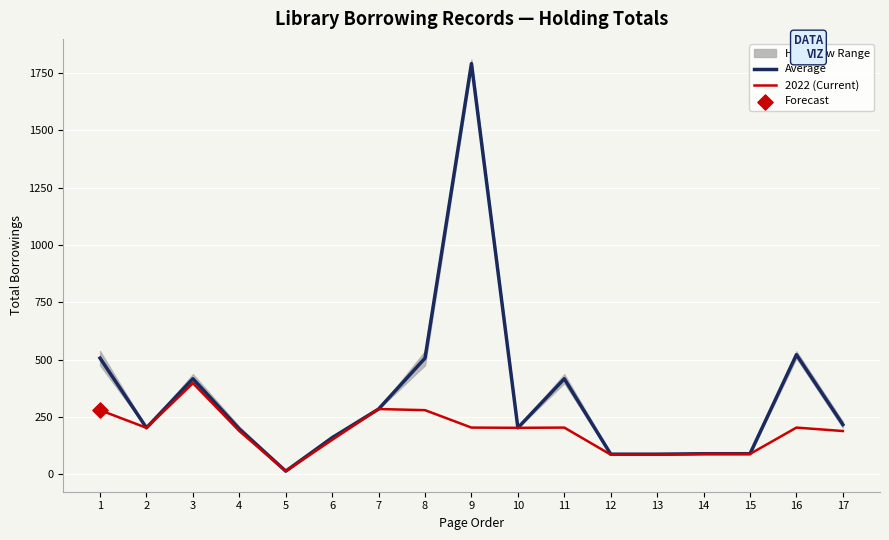

At which category is the sum across all series the highest?

9